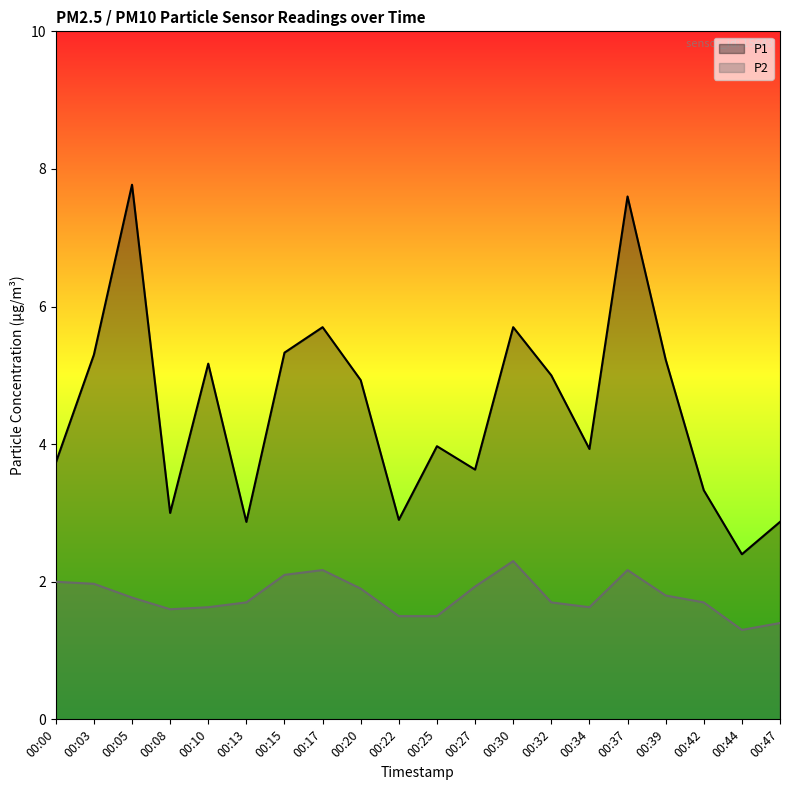

Reading right to left, list all the values displayed in this chart.

P1: 2.9	2.4	3.3	5.2	7.6	3.9	5.0	5.7	3.6	4.0	2.9	4.9	5.7	5.3	2.9	5.2	3.0	7.8	5.3	3.7
P2: 1.4	1.3	1.7	1.8	2.2	1.6	1.7	2.3	1.9	1.5	1.5	1.9	2.2	2.1	1.7	1.6	1.6	1.8	2.0	2.0